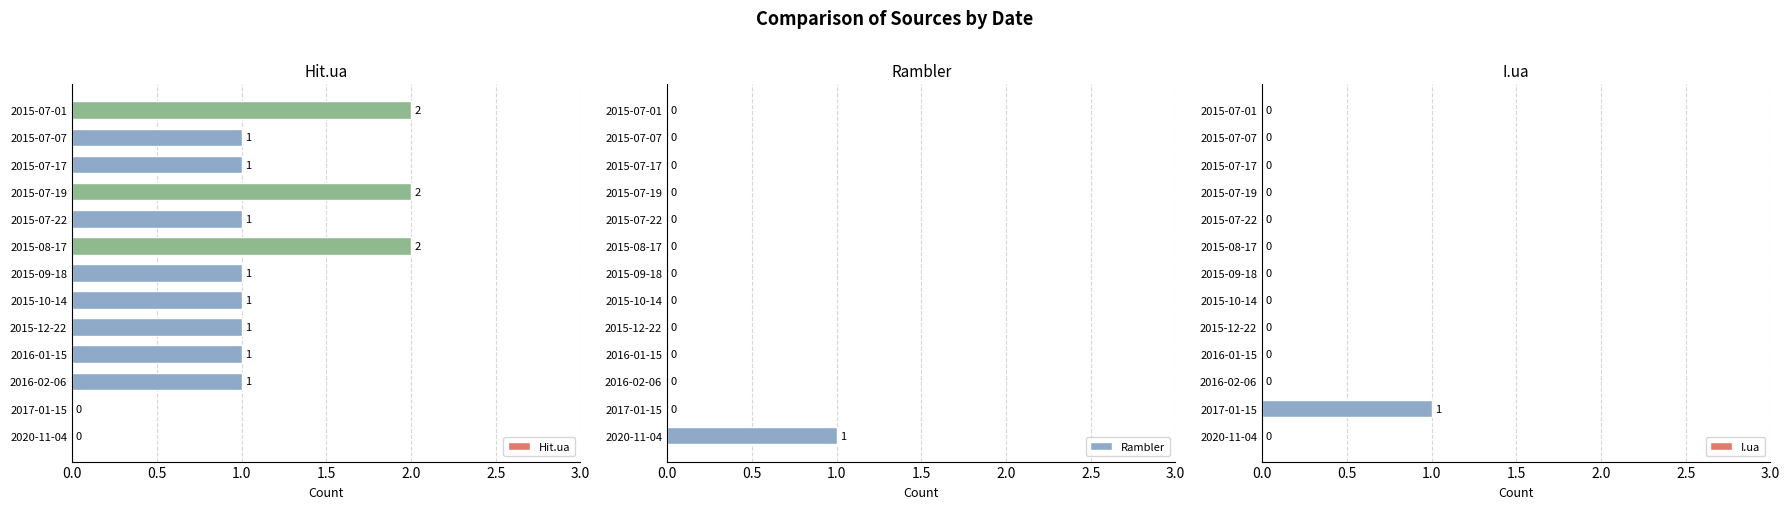

How many positive values does the I.ua series have?

1